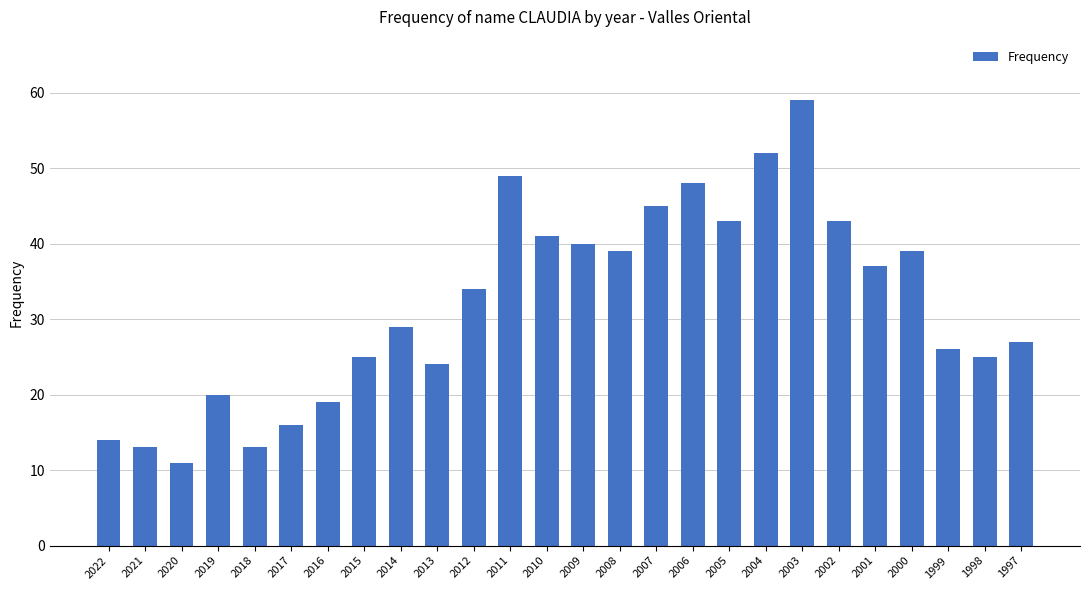

Approximately how many times larger is the value at 1998 compared to 1997?

0.9